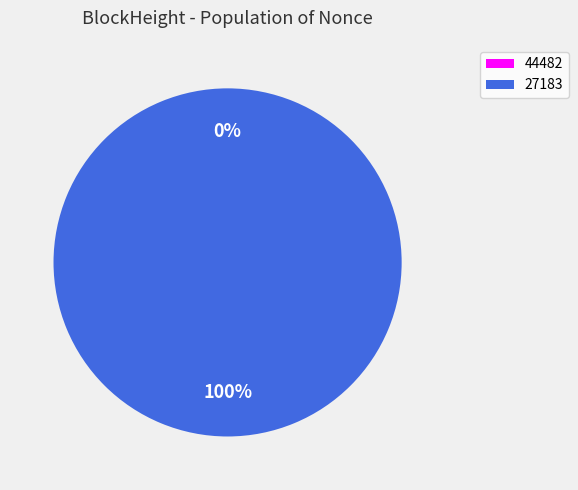

How many segments does this pie chart have?

2